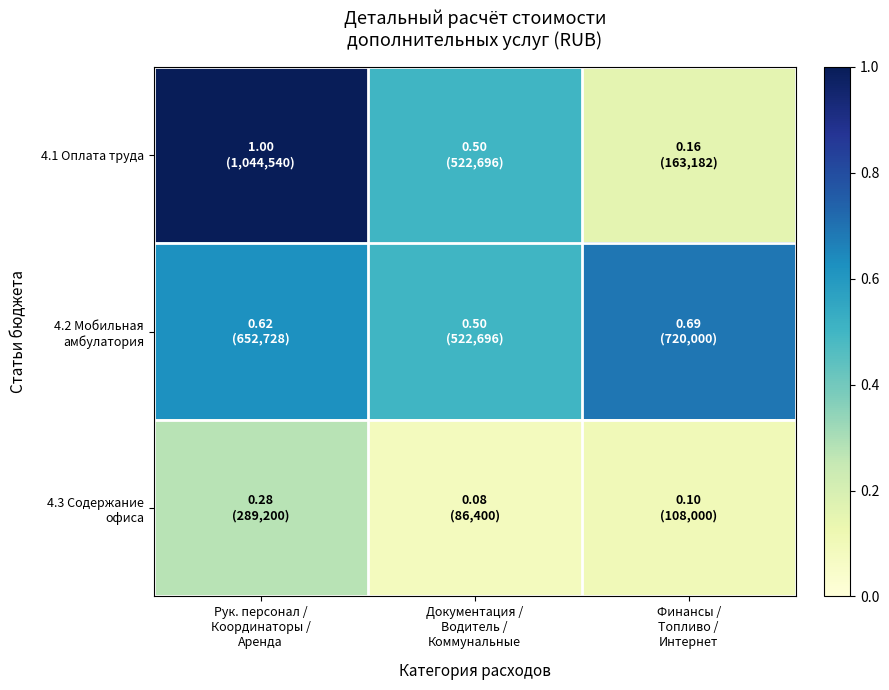

Which series changed the most between Документация / Водитель / Коммунальные and Финансы / Топливо / Интернет?

4.1 Оплата труда